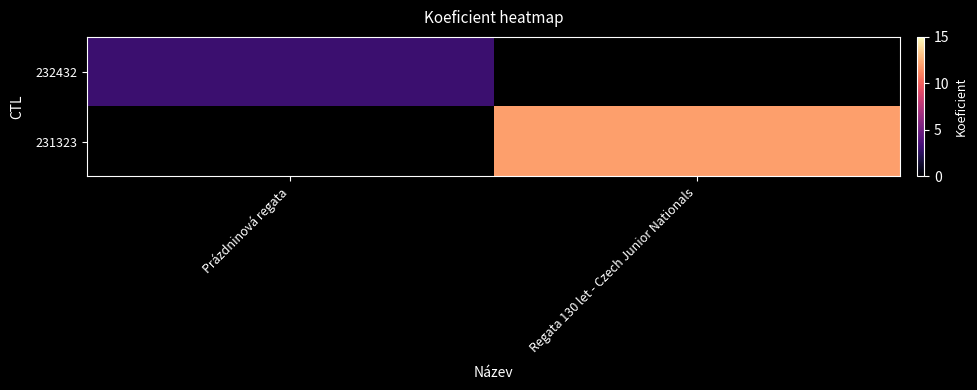

The value of 231323 at Regata 130 let - Czech Junior Nationals is 12.0. True or false?

True